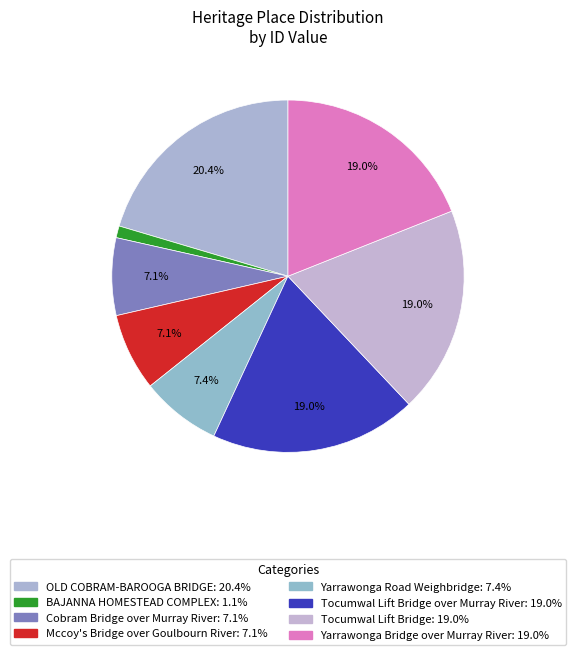

How many slices are in this pie chart?

8